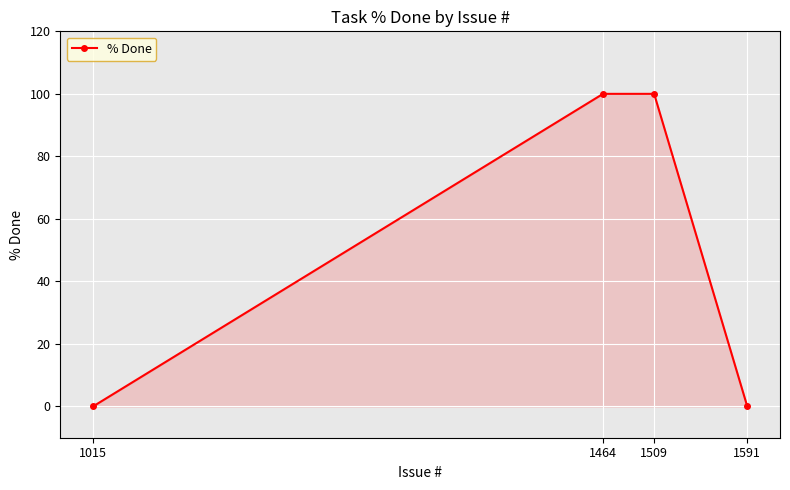

Count the values in the range 0 to 100.

4